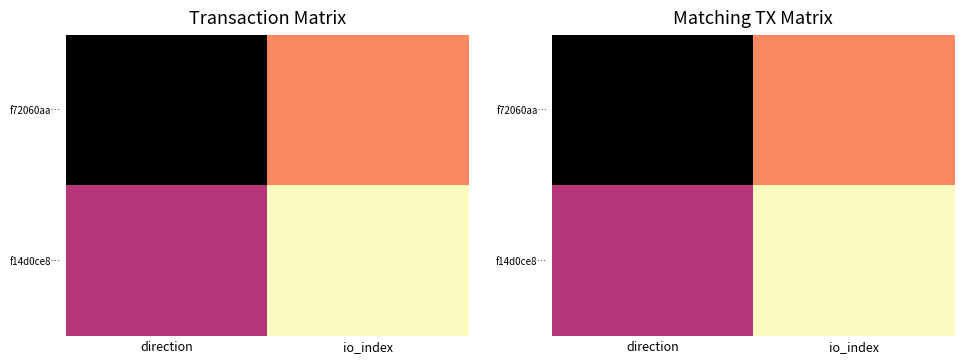

What is the average value of the f14d0ce8… series?

2